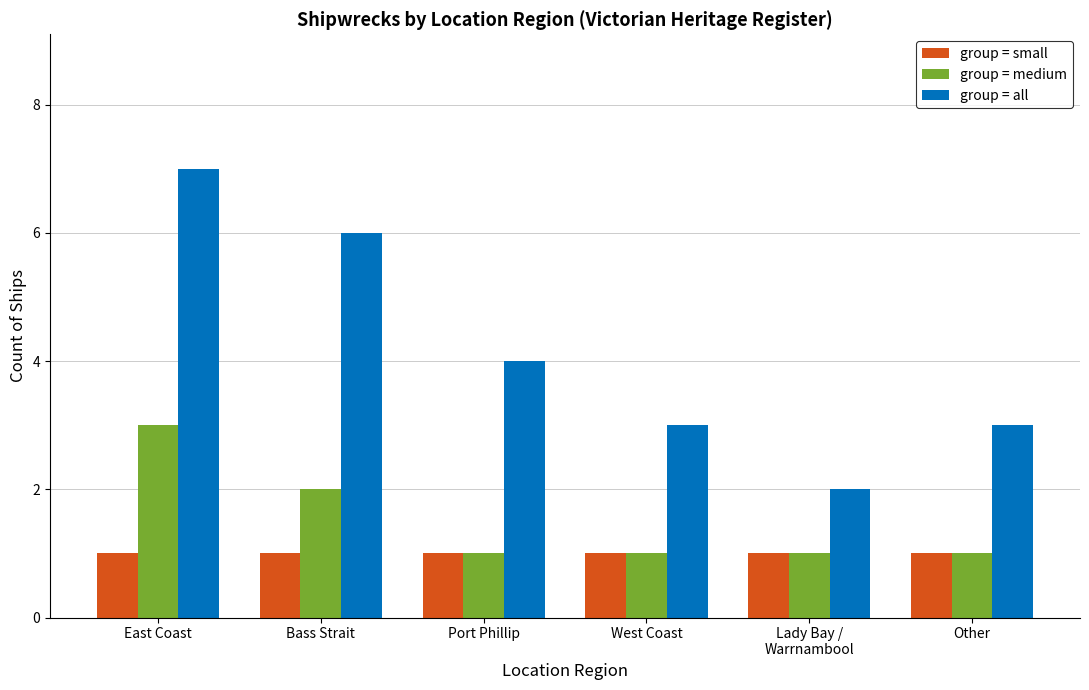

What is the difference between the highest and lowest values at Lady Bay /
Warrnambool?

1